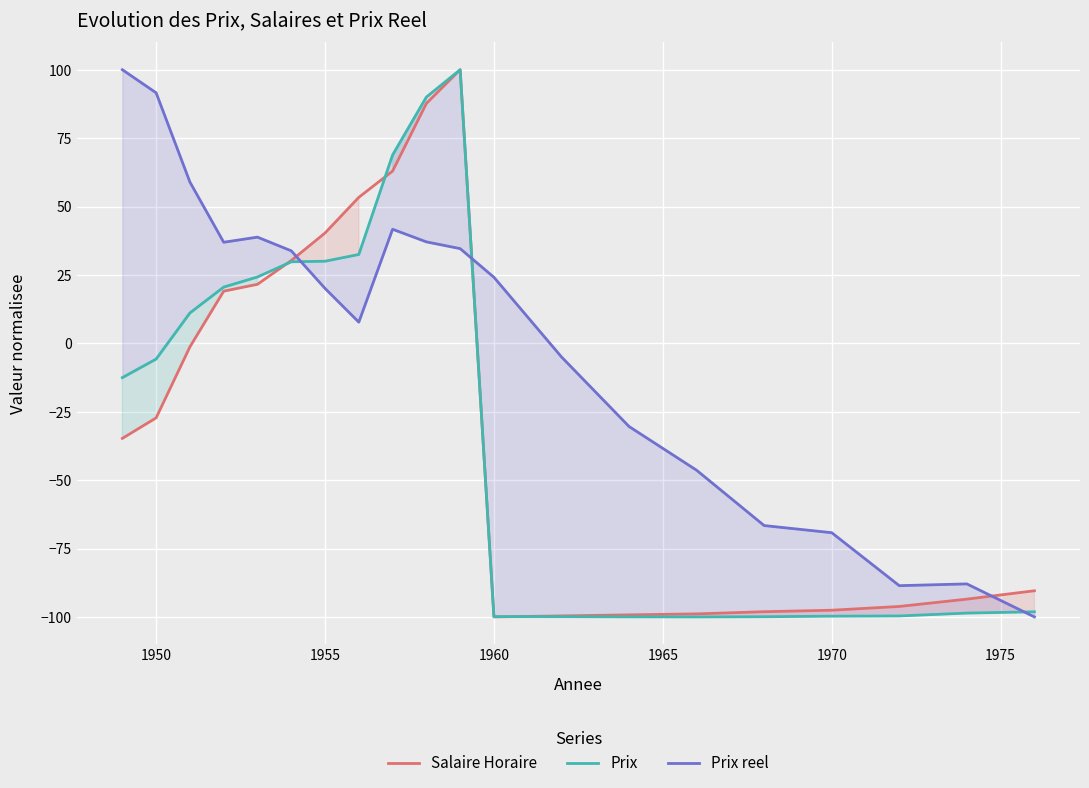

What is the highest value of the Salaire Horaire series?

100.0